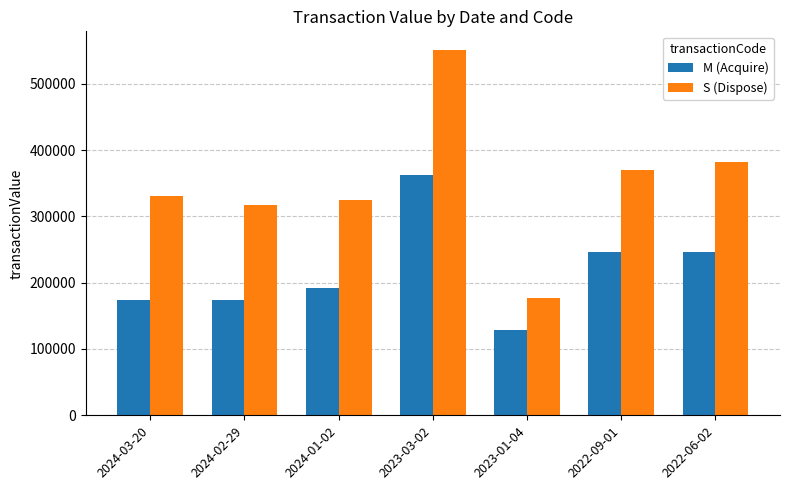

How many categories are shown in the chart?

7